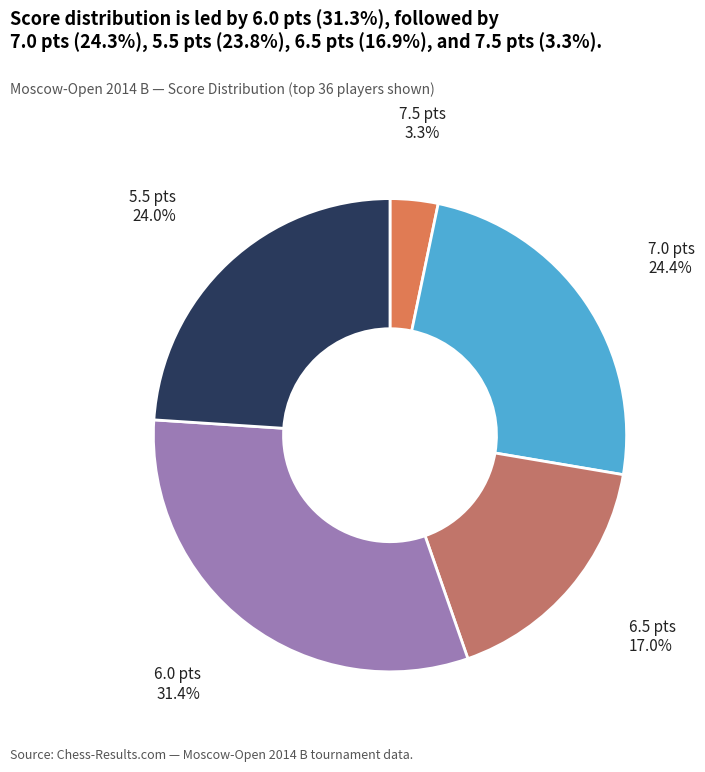

To the nearest percent, what is the difference between the largest and smallest slice percentages?

28%